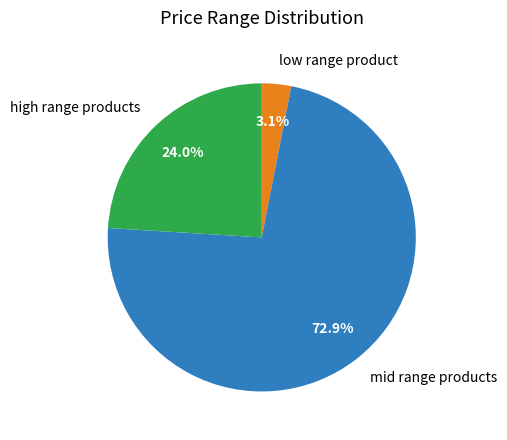

Which slice represents more than half of the pie?

mid range products